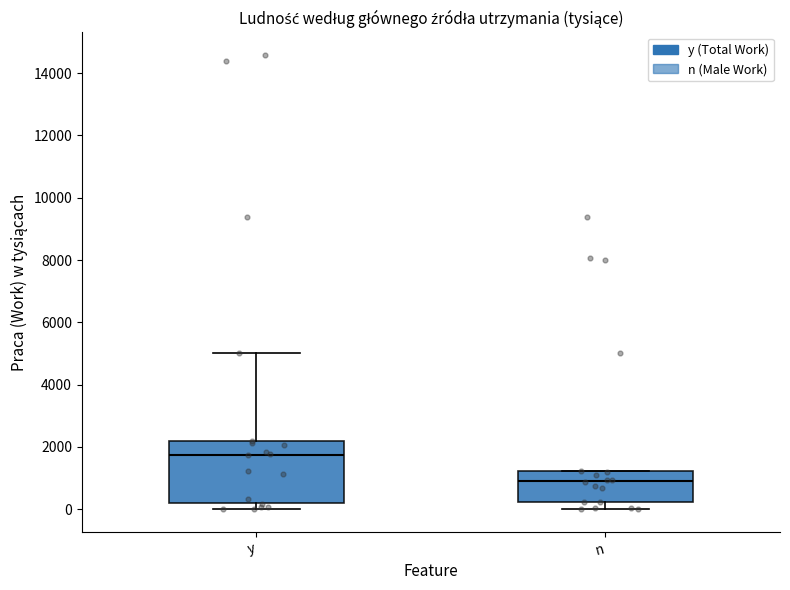

Reading left to right, transcribe this box plot: for each box, give where its median line is, the range the box spans, and where its two whiskers end, as read against the y-axis. The values are not printed on the chart, so give them approximately, as read against the axis.

y: median 1800, box 200 to 2200, whiskers 0 to 5000
n: median 1000, box 200 to 1200, whiskers 0 to 1200